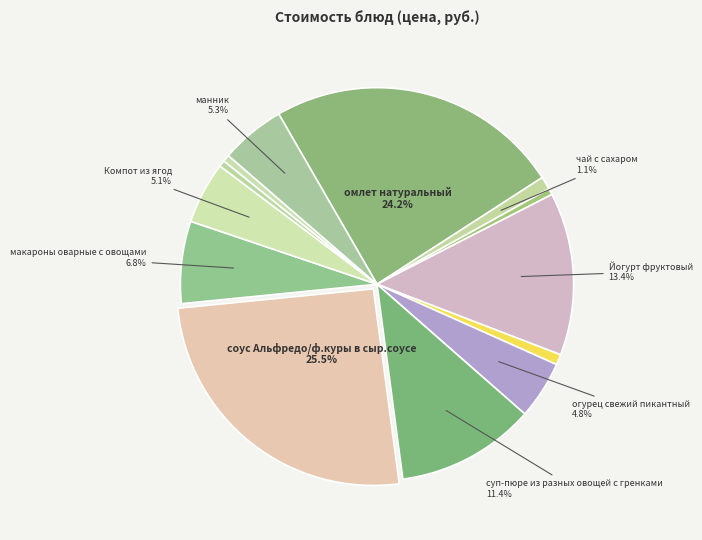

How many segments does this pie chart have?

13